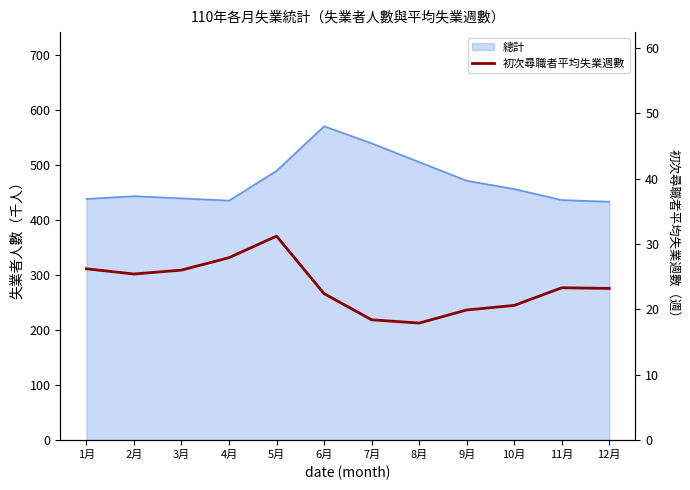

How many values are below 23?

5